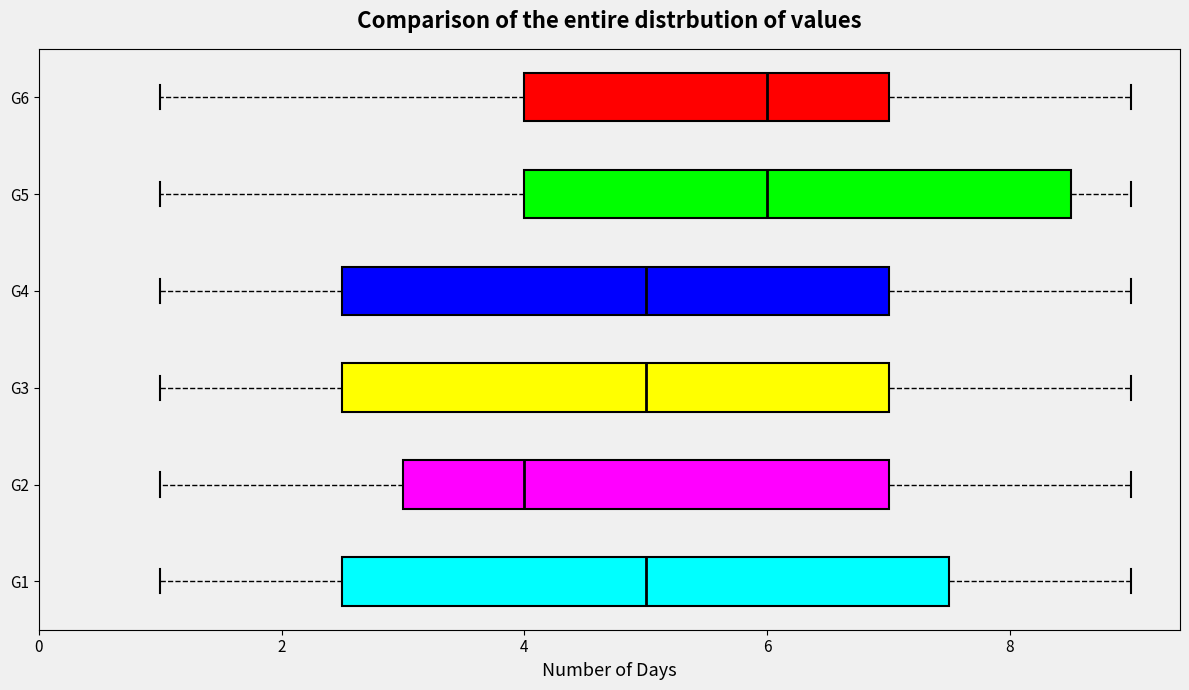

Reading bottom to top, transcribe this box plot: for each box, give where its median line is, the range the box spans, and where its two whiskers end, as read against the x-axis. The values are not printed on the chart, so give them approximately, as read against the axis.

G1: median 5.0, box 2.6 to 7.6, whiskers 1.0 to 9.0
G2: median 4.0, box 3.0 to 7.0, whiskers 1.0 to 9.0
G3: median 5.0, box 2.6 to 7.0, whiskers 1.0 to 9.0
G4: median 5.0, box 2.6 to 7.0, whiskers 1.0 to 9.0
G5: median 6.0, box 4.0 to 8.6, whiskers 1.0 to 9.0
G6: median 6.0, box 4.0 to 7.0, whiskers 1.0 to 9.0